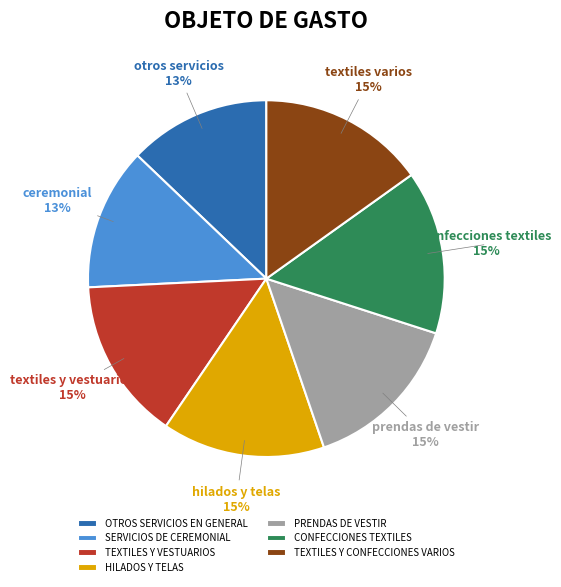

Count the number of slices in the pie.

7